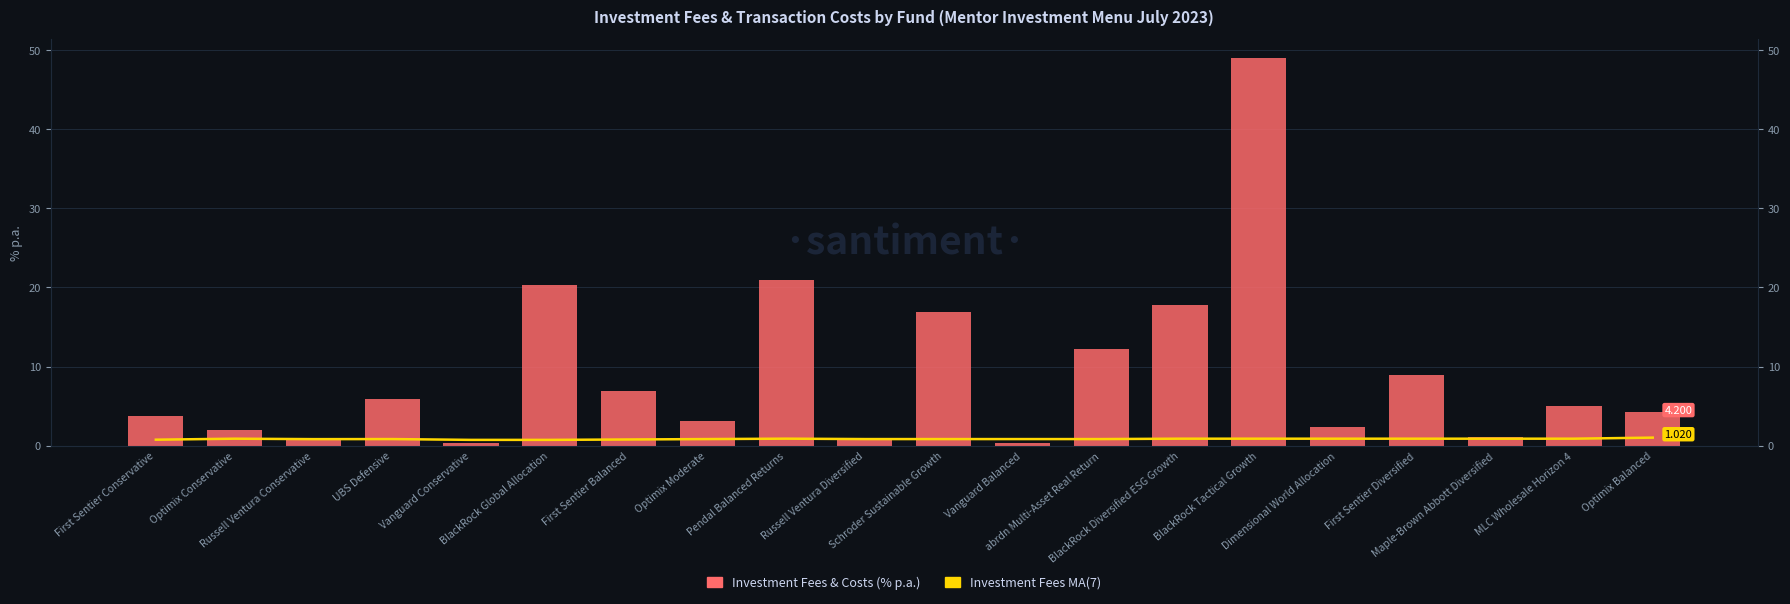

How many bars are there in total?

40